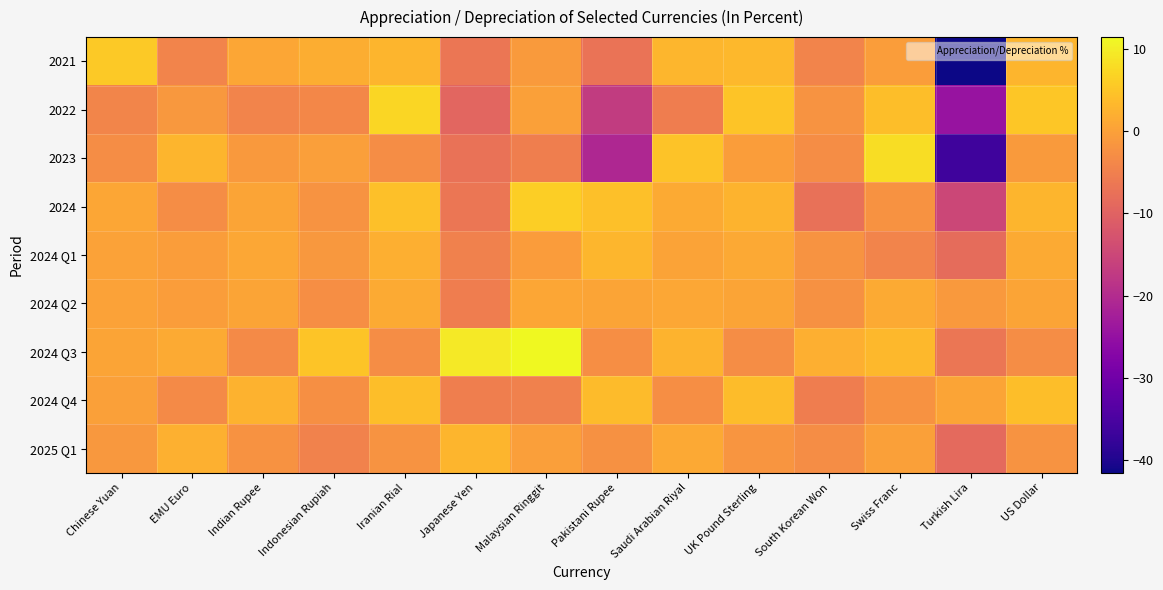

List the series in order of their peak value, highest first.

2024 Q3, 2023, 2022, 2024, 2021, 2024 Q4, 2024 Q1, 2025 Q1, 2024 Q2